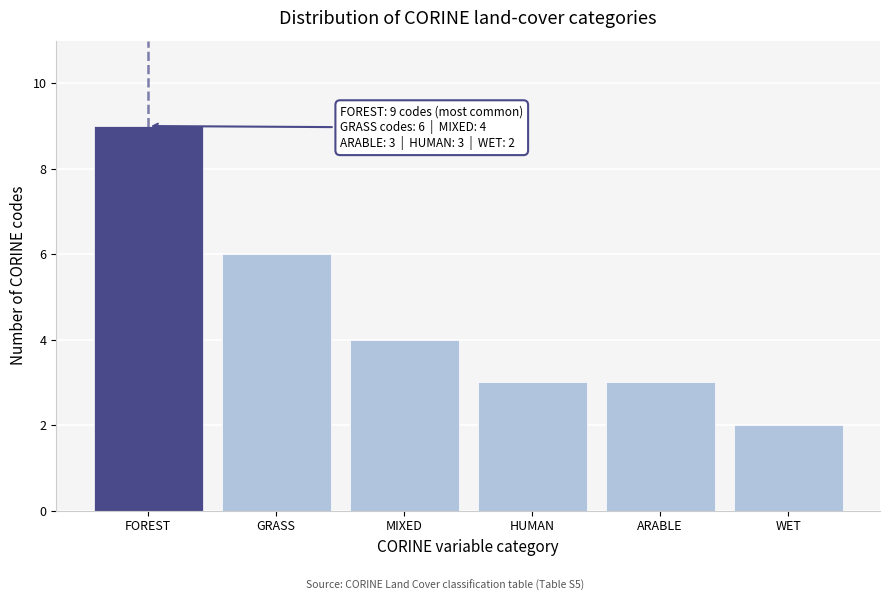

Reading left to right, transcribe all the data shown in this chart.

FOREST=9	GRASS=6	MIXED=4	HUMAN=3	ARABLE=3	WET=2